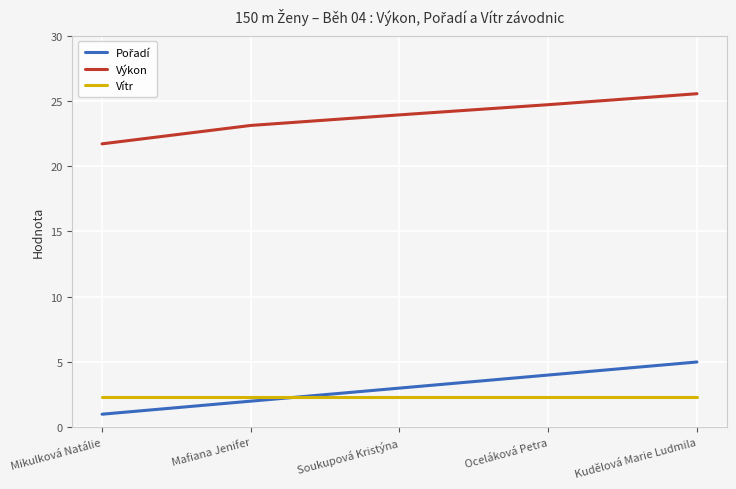

At which category does the chart reach its peak across all series?

Kudělová Marie Ludmila